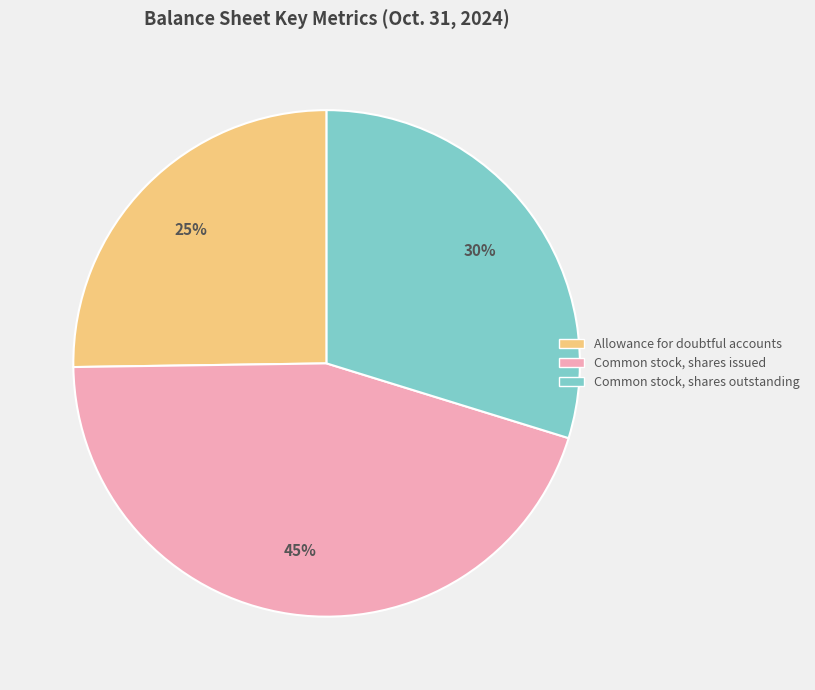

True or false: Allowance for doubtful accounts accounts for 25% of the total.

True